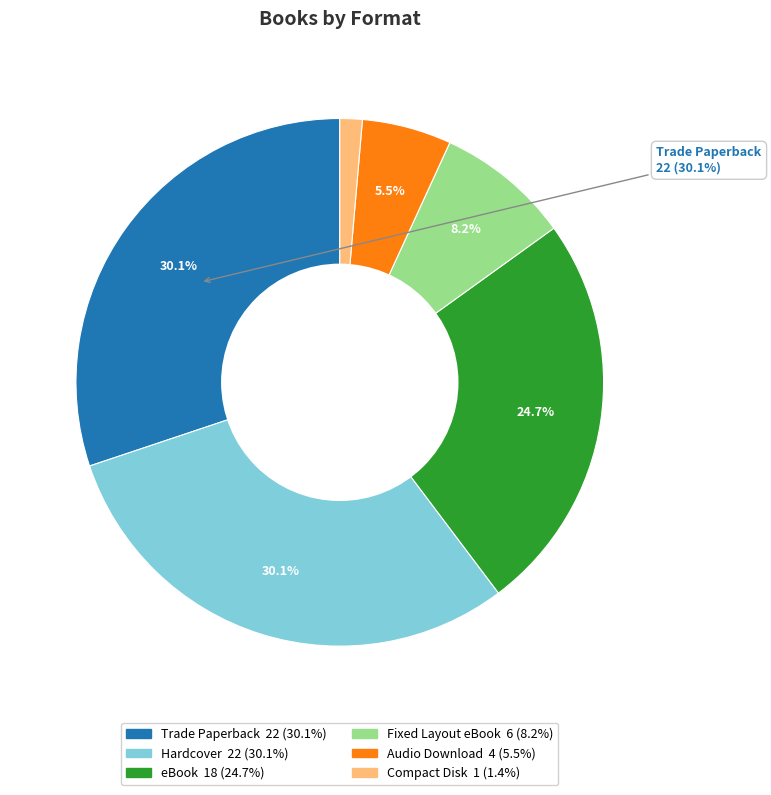

Does any single category account for the majority?

No